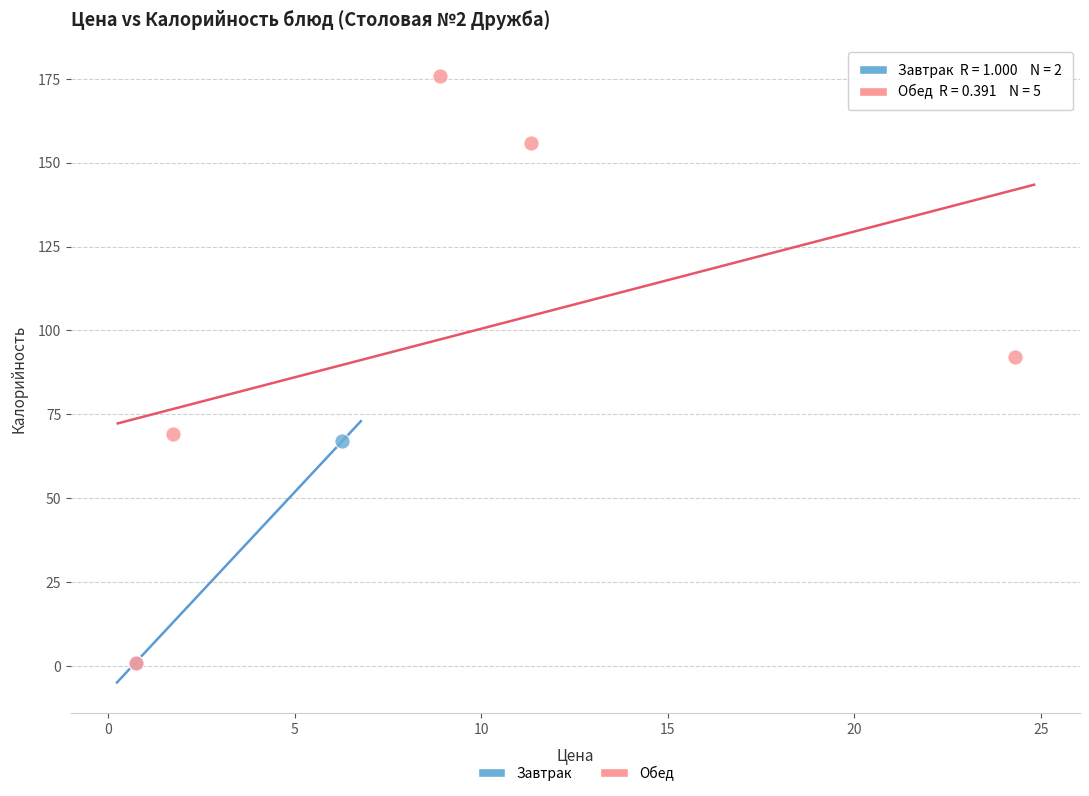

What are all the series names shown in the legend?

Завтрак, Обед